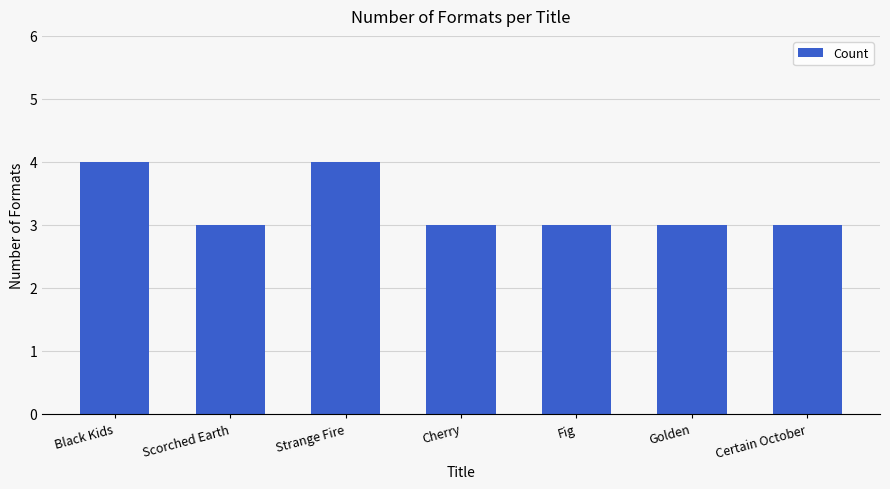

Does the chart contain stacked bars?

No